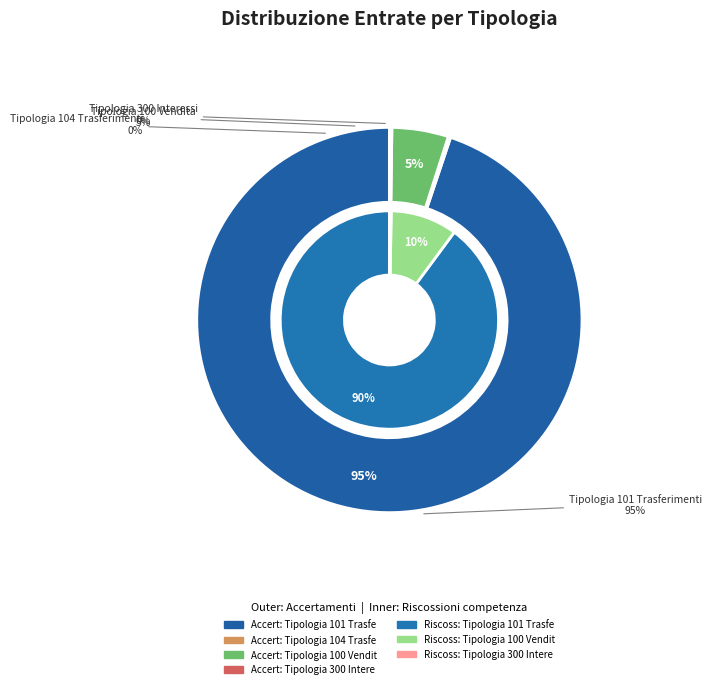

The Tipologia 104 Trasferimenti correnti slice represents 0% of the pie. True or false?

True